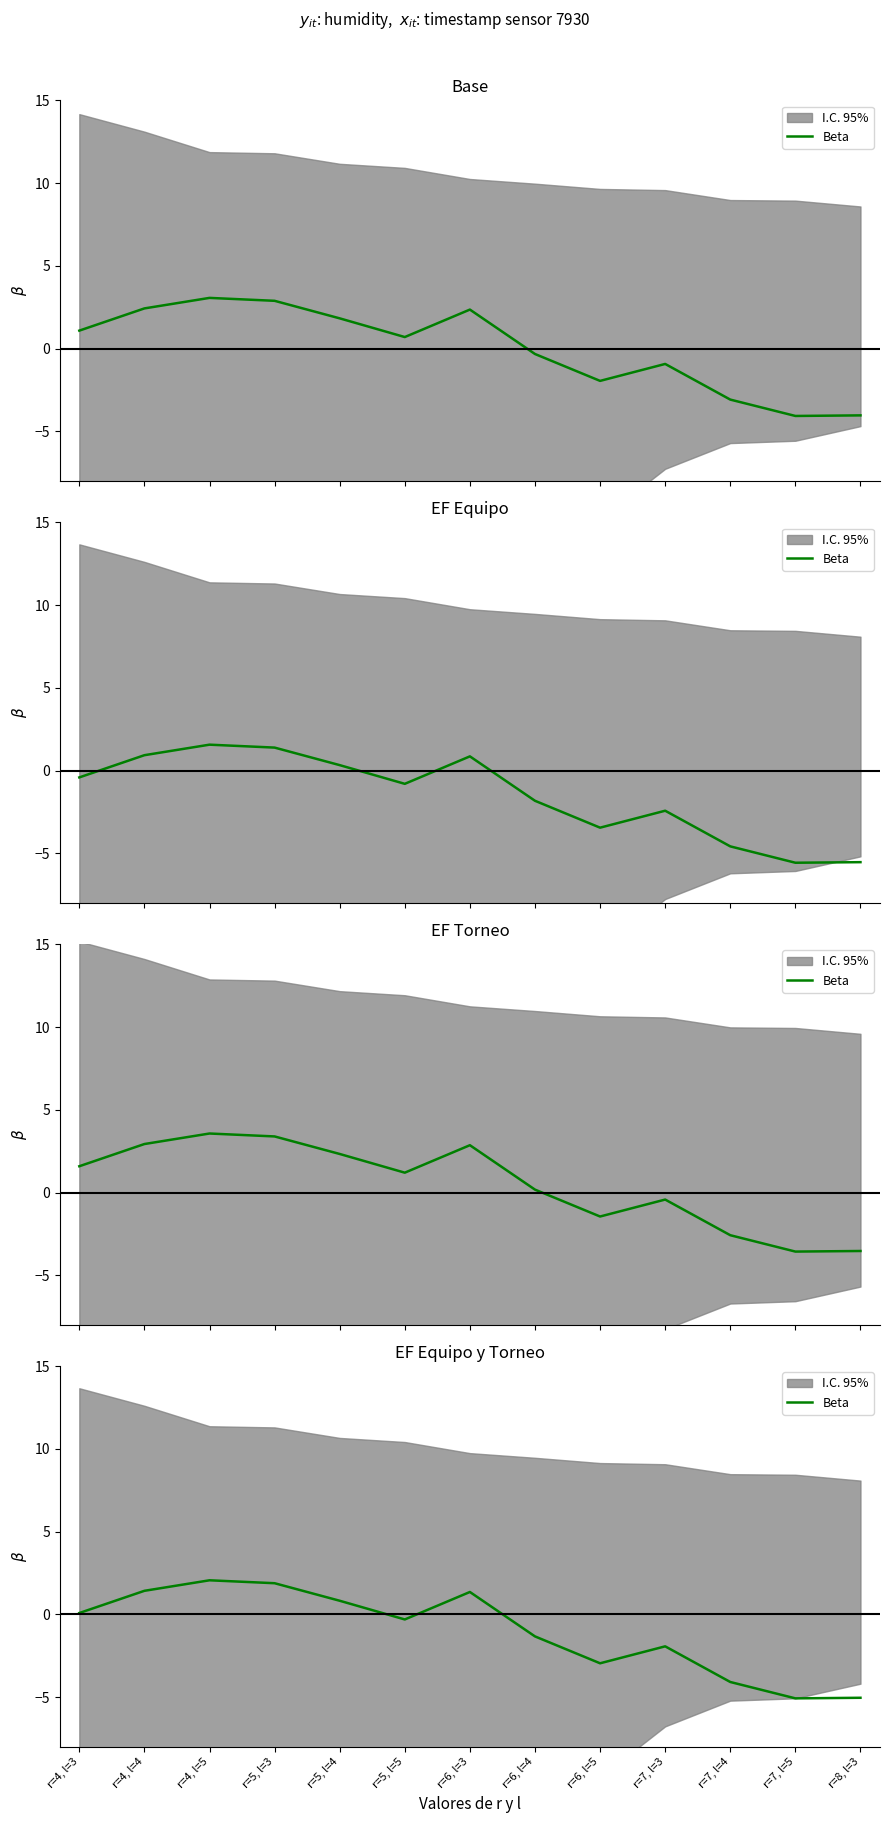

What is the difference between the maximum and minimum values?

7.1